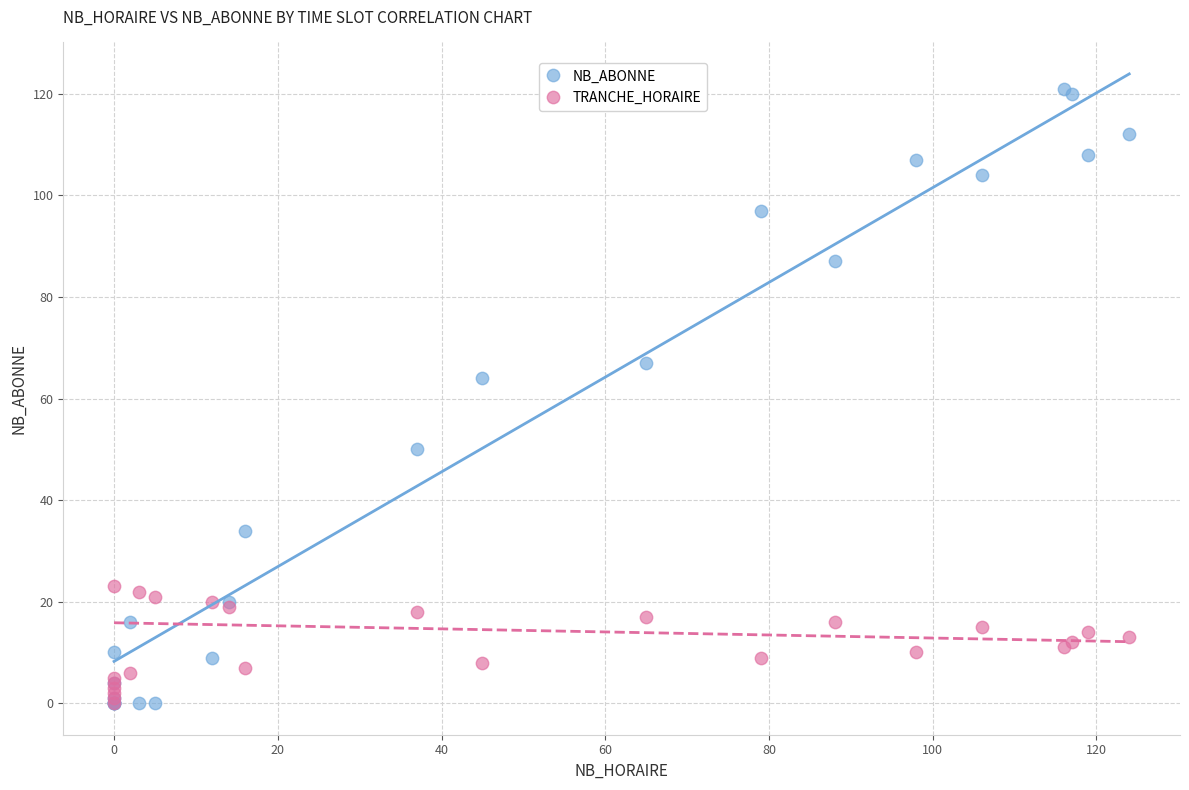

Across all series, what Y value is closest to 60?

64